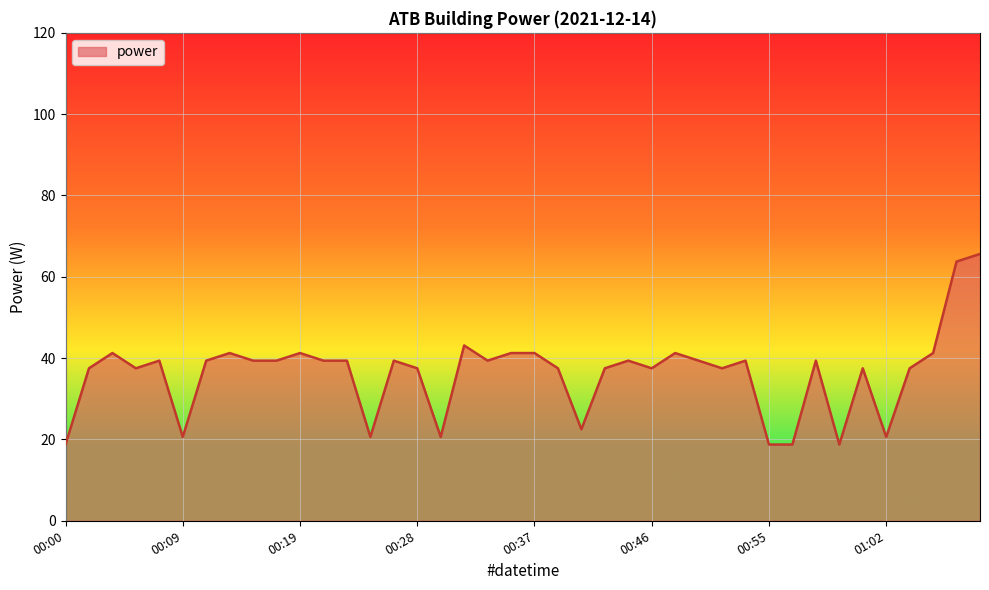

What is the difference between the maximum and minimum values?

46.9